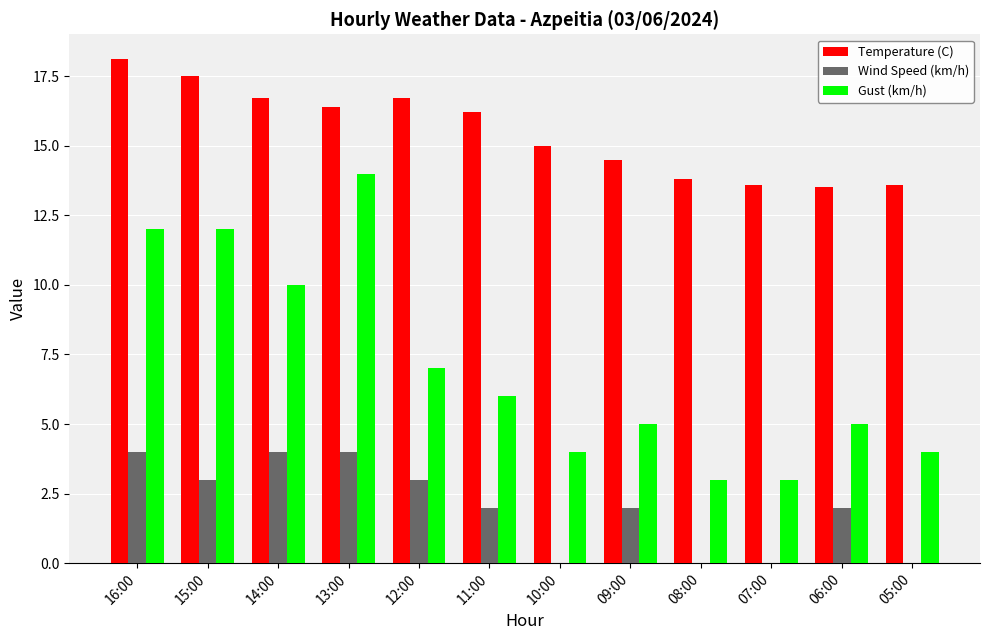

Reading left to right, extract all data points from this chart.

Temperature (C): 16:00=18.1	15:00=17.5	14:00=16.7	13:00=16.4	12:00=16.7	11:00=16.2	10:00=15.0	09:00=14.5	08:00=13.8	07:00=13.6	06:00=13.5	05:00=13.6
Wind Speed (km/h): 16:00=4.0	15:00=3.0	14:00=4.0	13:00=4.0	12:00=3.0	11:00=2.0	10:00=0.0	09:00=2.0	08:00=0.0	07:00=0.0	06:00=2.0	05:00=0.0
Gust (km/h): 16:00=12.0	15:00=12.0	14:00=10.0	13:00=14.0	12:00=7.0	11:00=6.0	10:00=4.0	09:00=5.0	08:00=3.0	07:00=3.0	06:00=5.0	05:00=4.0